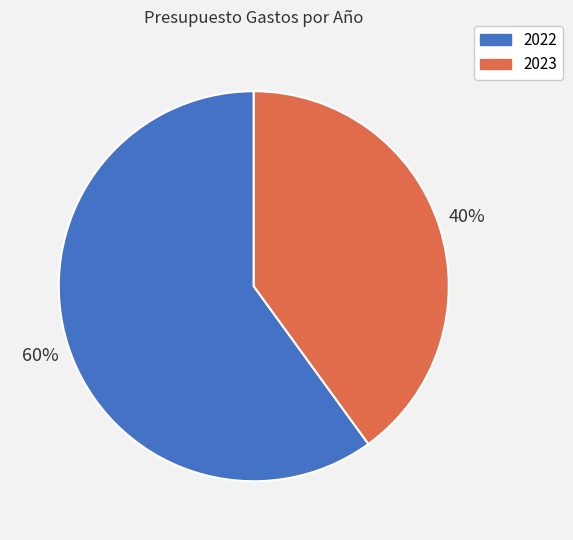

To the nearest percent, what is the average slice percentage?

50%